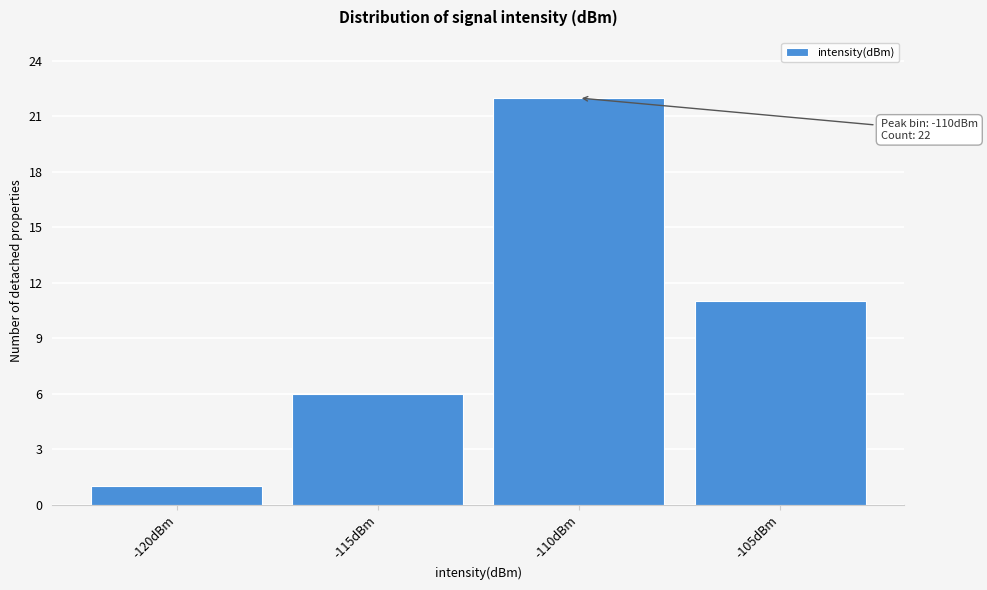

Reading left to right, list all the values displayed in this chart.

1	6	22	11